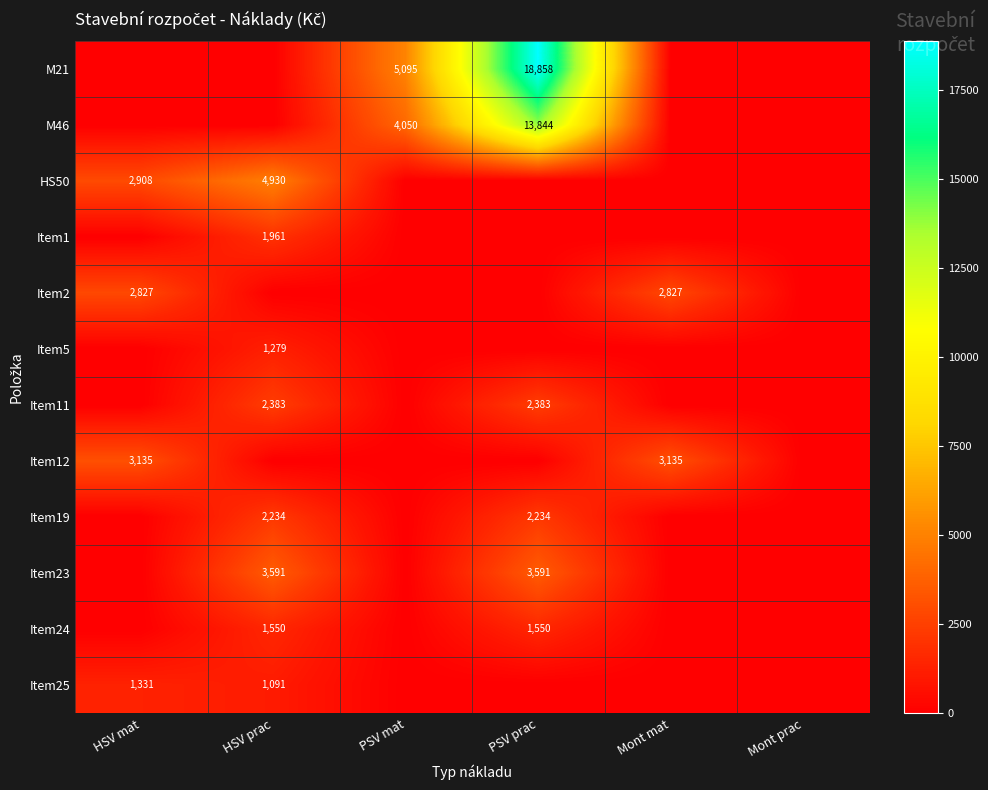

True or false: Item19 has a value of 2234 at HSV prac.

True